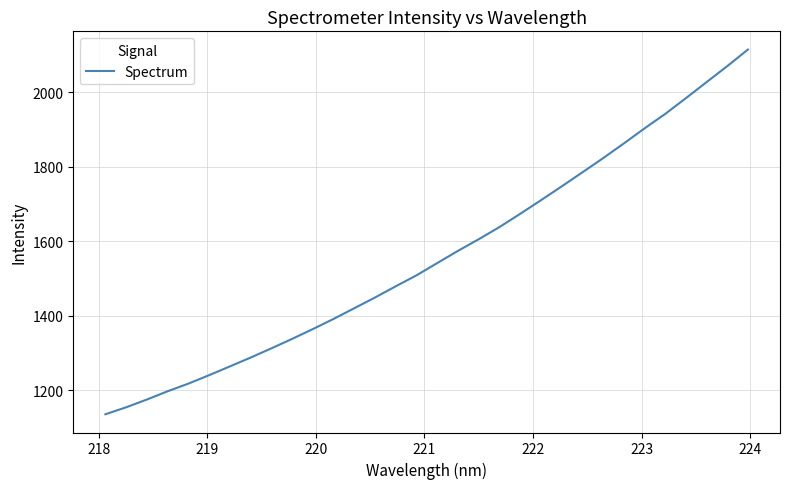

What is the difference between the maximum and minimum values?

978.8